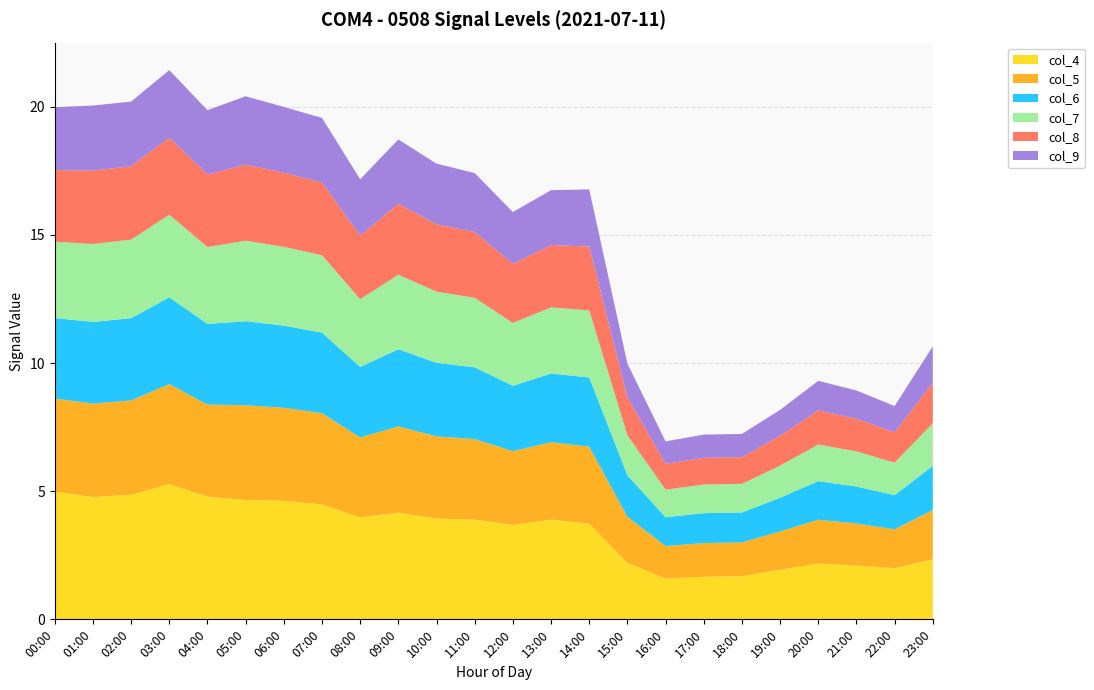

Reading right to left, transcribe all the data shown in this chart.

col_4: 2.3	2.0	2.1	2.2	1.9	1.7	1.7	1.6	2.2	3.7	3.9	3.7	3.9	3.9	4.2	4.0	4.5	4.6	4.7	4.8	5.3	4.9	4.8	5.0
col_5: 1.9	1.5	1.6	1.7	1.5	1.3	1.3	1.3	1.8	3.0	3.0	2.9	3.1	3.2	3.4	3.1	3.6	3.6	3.7	3.6	3.9	3.7	3.6	3.6
col_6: 1.7	1.3	1.4	1.5	1.3	1.2	1.2	1.1	1.6	2.7	2.7	2.5	2.8	2.9	3.0	2.8	3.1	3.2	3.3	3.1	3.4	3.2	3.2	3.1
col_7: 1.7	1.3	1.4	1.4	1.3	1.1	1.1	1.1	1.6	2.6	2.6	2.5	2.7	2.8	2.9	2.6	3.0	3.1	3.1	3.0	3.2	3.1	3.0	3.0
col_8: 1.6	1.2	1.3	1.3	1.2	1.0	1.0	1.0	1.5	2.5	2.4	2.3	2.6	2.6	2.8	2.5	2.8	2.9	3.0	2.8	3.0	2.9	2.9	2.8
col_9: 1.4	1.0	1.1	1.2	1.0	0.9	0.9	0.9	1.3	2.2	2.1	2.0	2.3	2.4	2.5	2.2	2.5	2.6	2.7	2.5	2.6	2.5	2.5	2.5